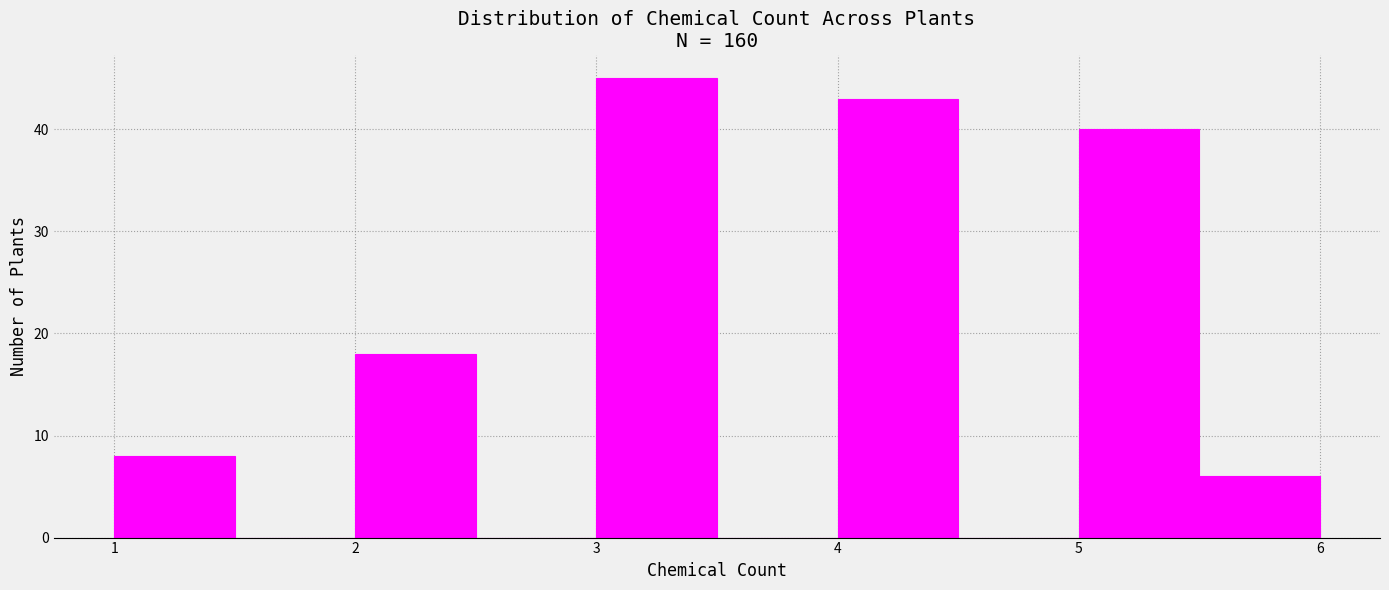

Reading left to right, list every bar in this chart as the range it spans on the x-axis followed by its height. The values are not printed on the chart, so give them approximately, as read against the axis.

1.0 to 1.5: 8
1.5 to 2.0: 0
2.0 to 2.5: 18
2.5 to 3.0: 0
3.0 to 3.5: 45
3.5 to 4.0: 0
4.0 to 4.5: 43
4.5 to 5.0: 0
5.0 to 5.5: 40
5.5 to 6.0: 6